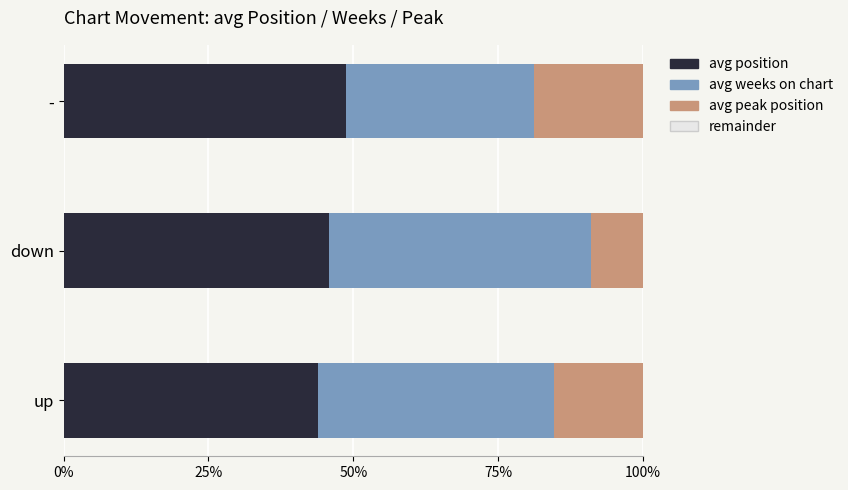

What is the difference between the maximum and minimum values in the avg position series?

4.9